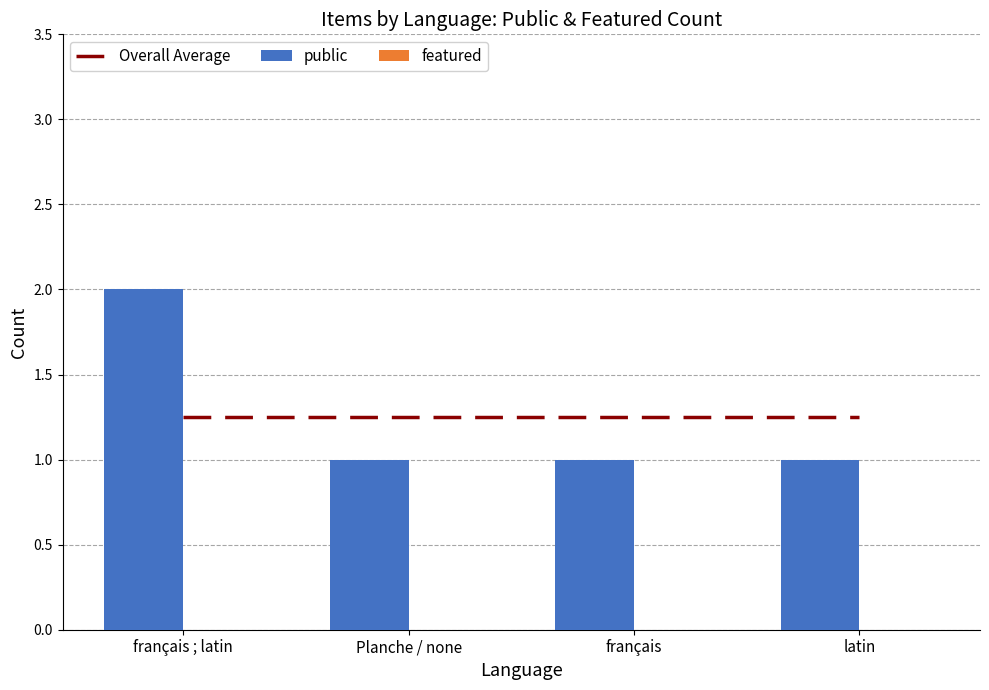

What value does the public series have at français?

1